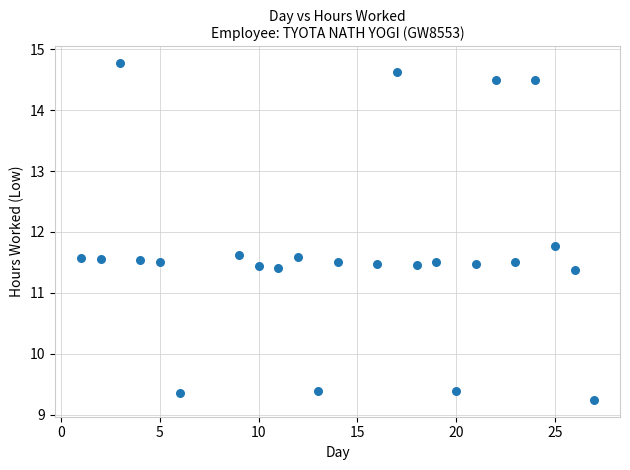

What is the range of Y values (max minus min)?

5.5